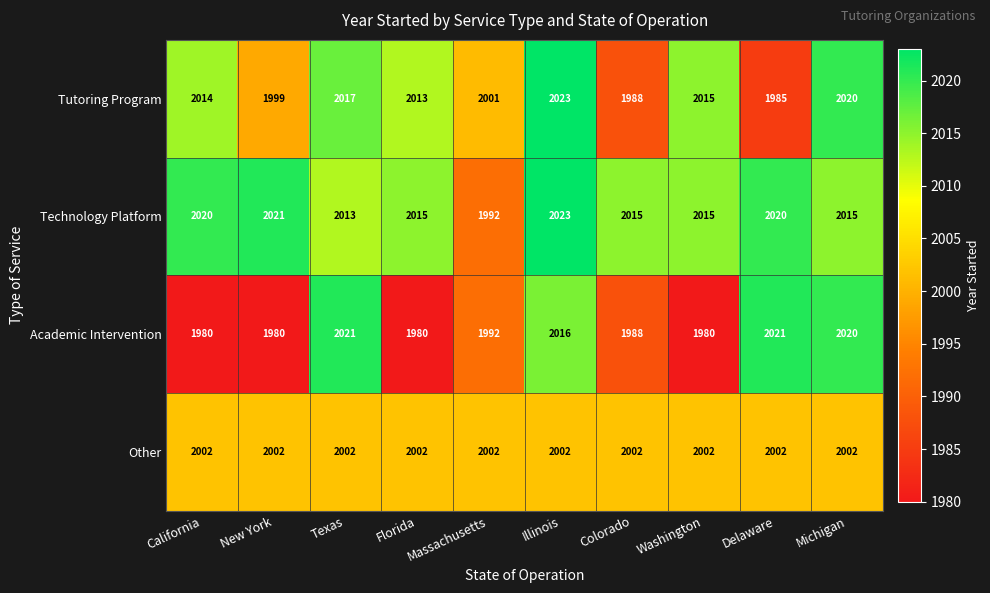

What is the difference between the maximum and minimum values in the Academic Intervention series?

41